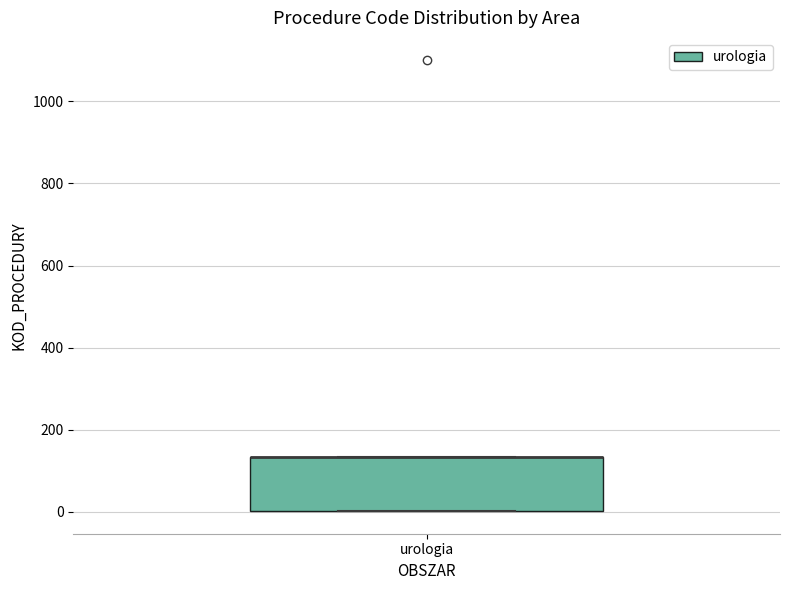

Read this box plot against the y-axis: the position of the median line, the range covered by the box, and the ends of both whiskers. The values are not printed on the chart, so give them approximately, as read against the axis.

median 140 (drawn on the box's upper edge), box 0 to 140, whiskers 0 to 140